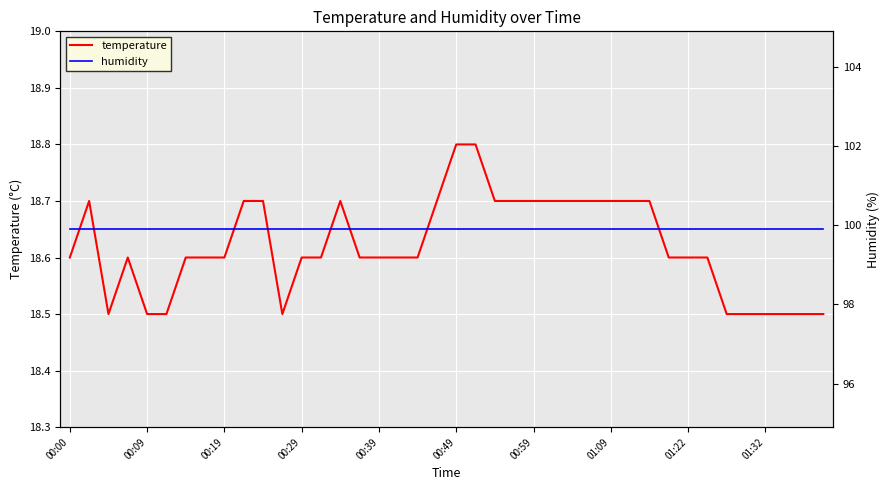

True or false: temperature and humidity intersect in this chart.

False